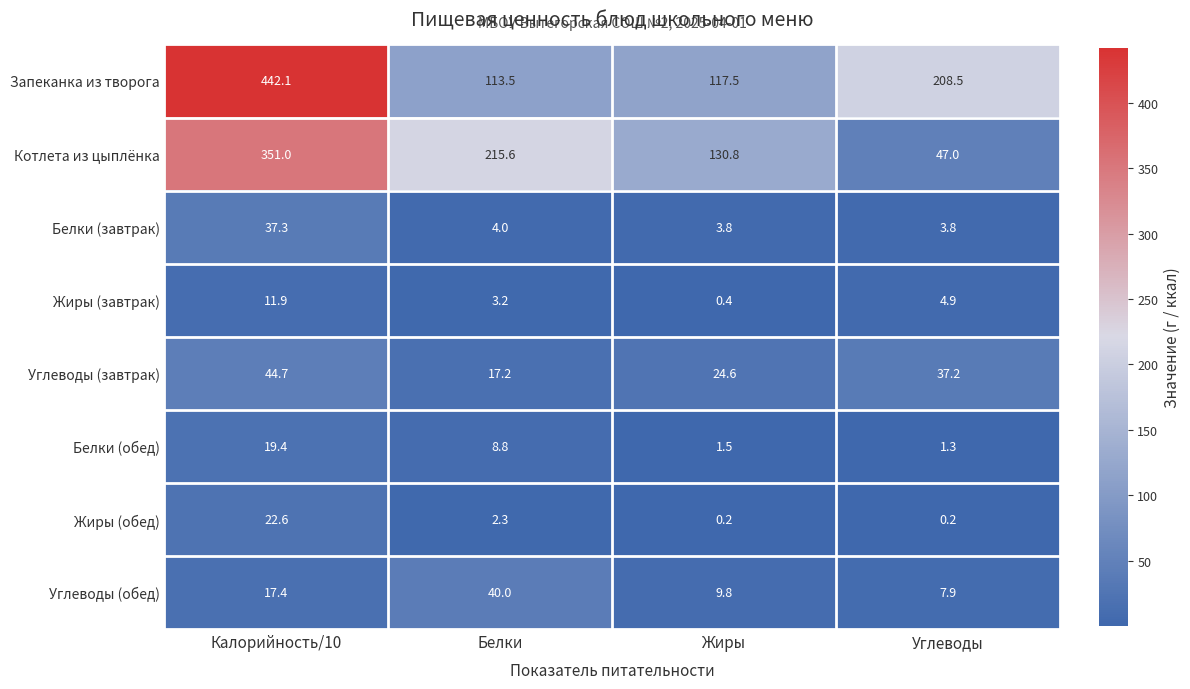

The Белки (завтрак) series shows 3.8 at Углеводы. True or false?

True